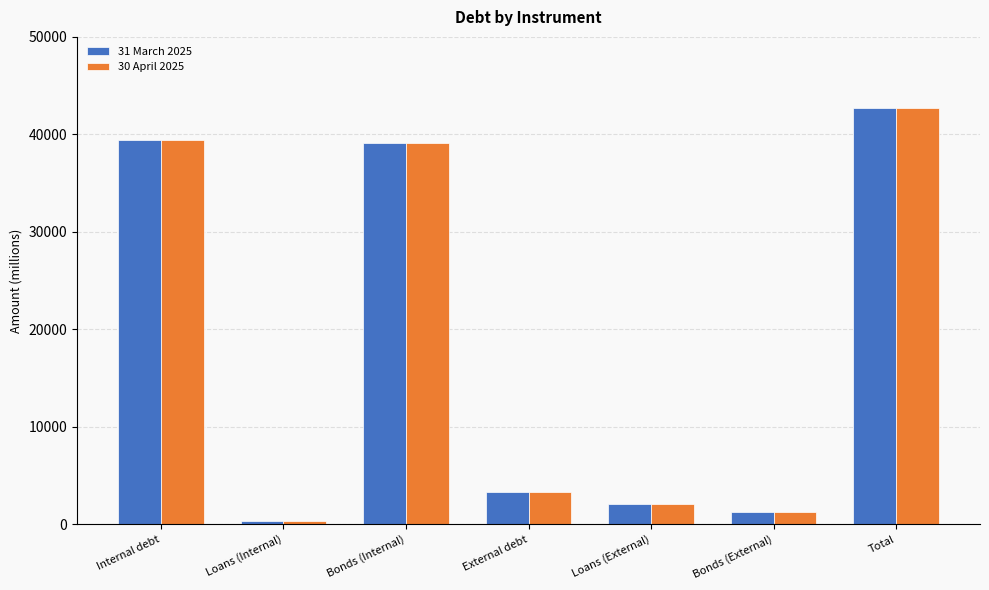

What position from the right is Bonds (Internal)?

5